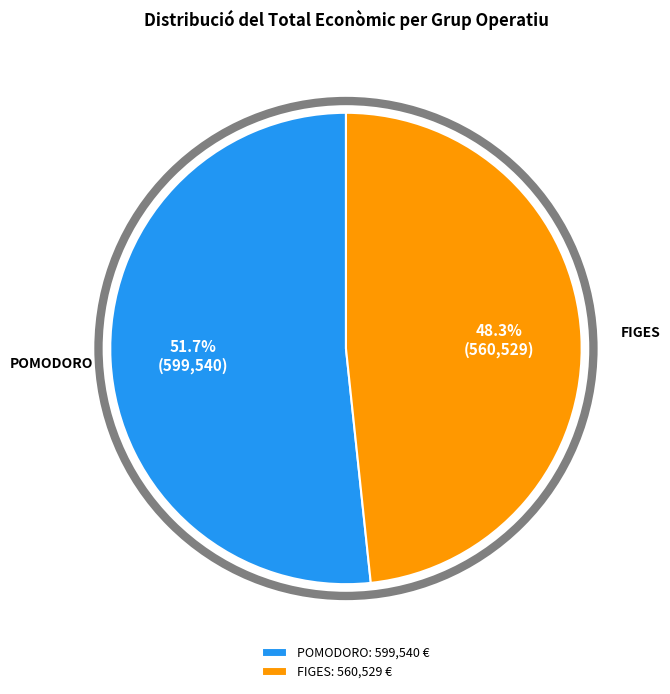

Is the sum of POMODORO: 599,540 € and FIGES: 560,529 € greater than half?

Yes